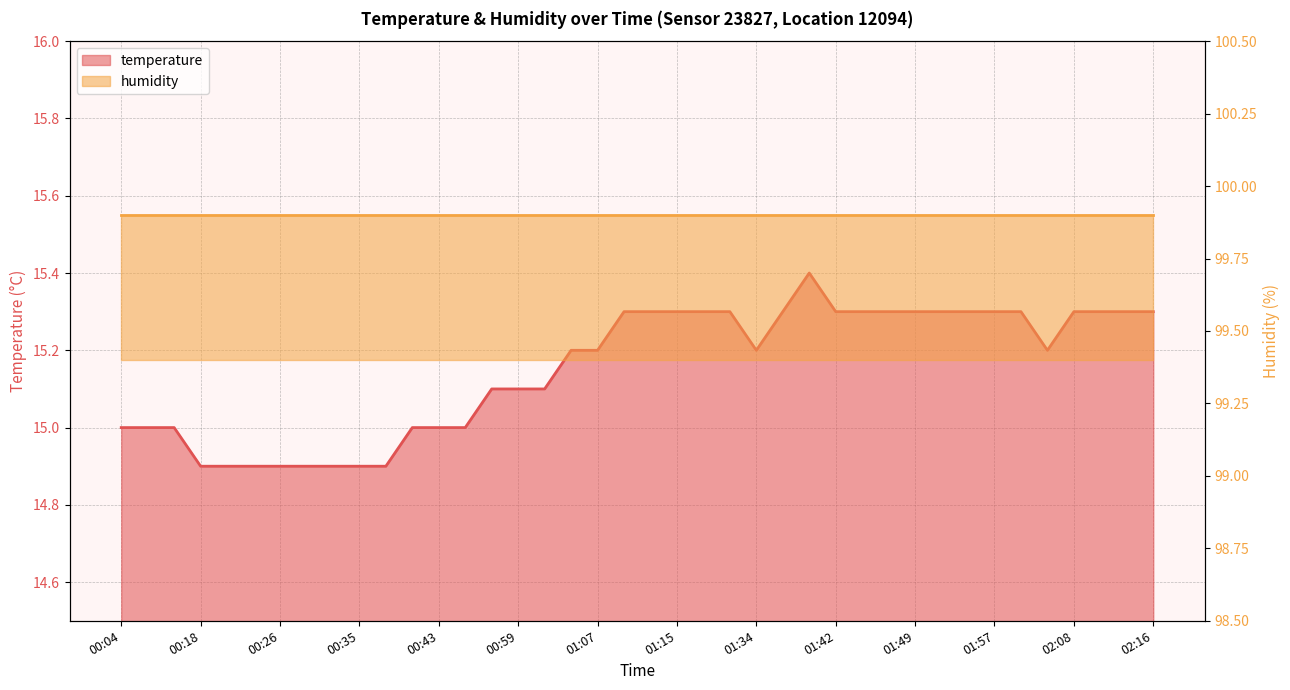

The chart shows a value of 20.6 at 01:49. True or false?

False